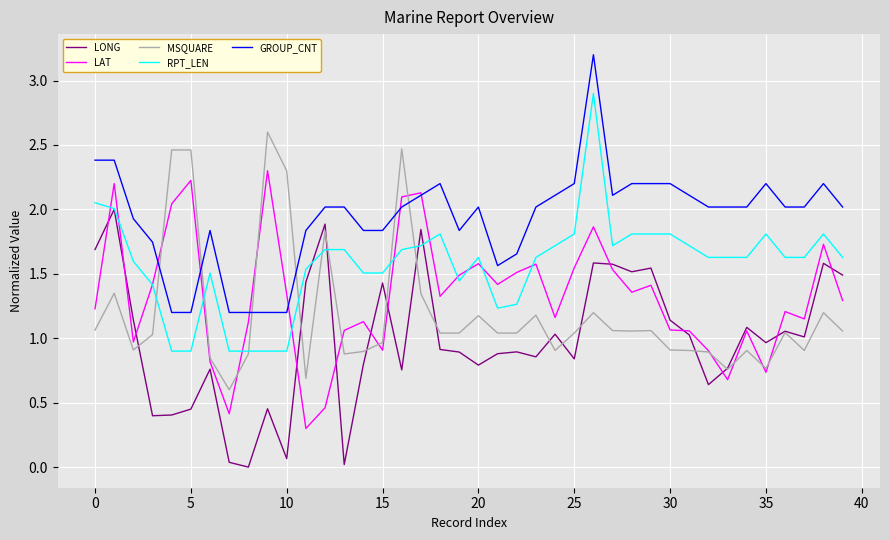

Does the chart have visible grid lines?

Yes